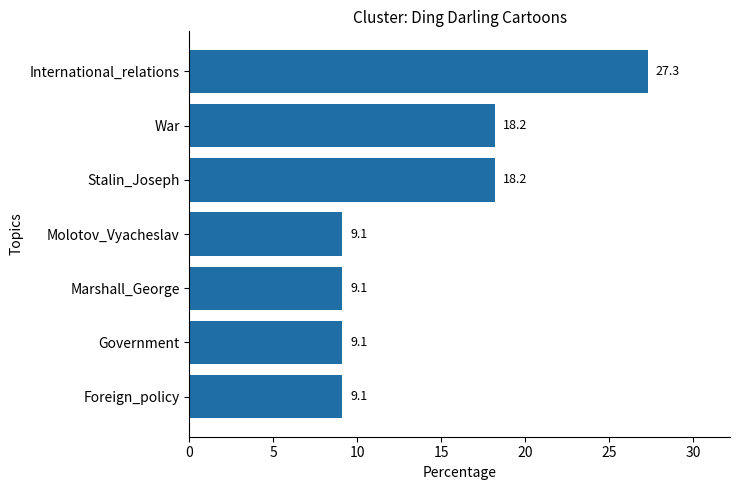

What is the approximate value at Stalin_Joseph?

18.2